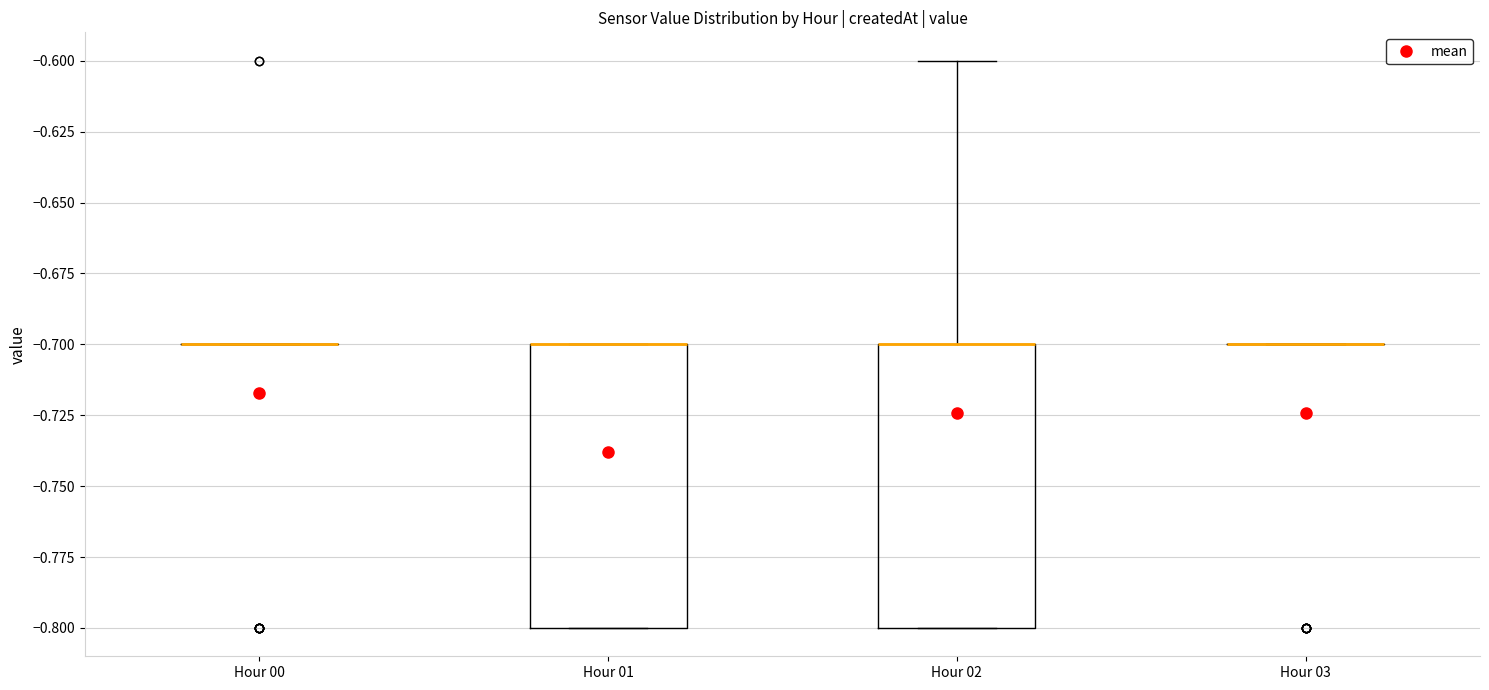

Reading left to right, transcribe this box plot: for each box, give where its median line is, the range the box spans, and where its two whiskers end, as read against the y-axis. The values are not printed on the chart, so give them approximately, as read against the axis.

Hour 00: box collapsed to a line at -0.7, whiskers -0.7 to -0.7
Hour 01: median -0.7 (drawn on the box's upper edge), box -0.8 to -0.7, whiskers -0.8 to -0.7
Hour 02: median -0.7 (drawn on the box's upper edge), box -0.8 to -0.7, whiskers -0.8 to -0.6
Hour 03: box collapsed to a line at -0.7, whiskers -0.7 to -0.7